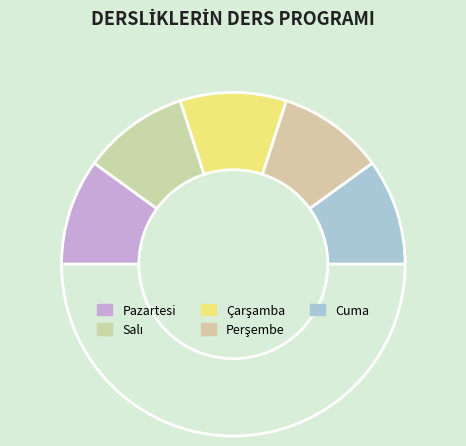

Count the number of slices in the pie.

6